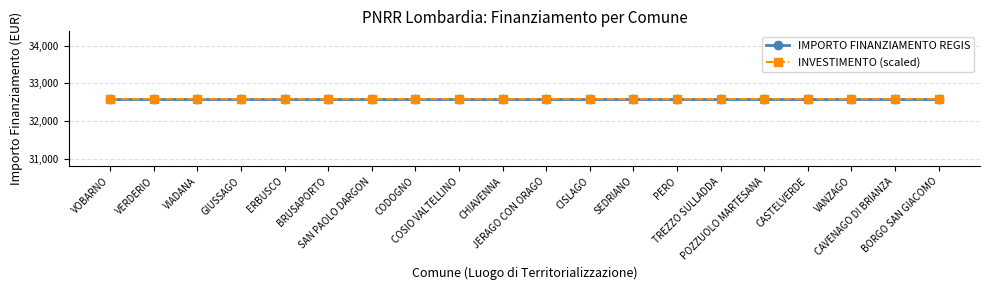

Reading left to right, list all the values displayed in this chart.

IMPORTO FINANZIAMENTO REGIS: 32589.0	32589.0	32589.0	32589.0	32589.0	32589.0	32589.0	32589.0	32589.0	32589.0	32589.0	32589.0	32589.0	32589.0	32589.0	32589.0	32589.0	32589.0	32589.0	32589.0
INVESTIMENTO: 1.4	1.4	1.4	1.4	1.4	1.4	1.4	1.4	1.4	1.4	1.4	1.4	1.4	1.4	1.4	1.4	1.4	1.4	1.4	1.4